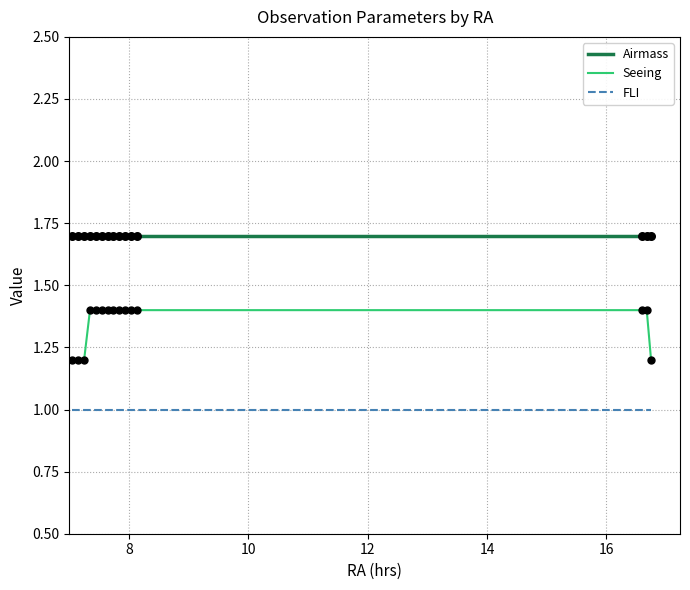

At how many categories does at least one series exceed 1?

15